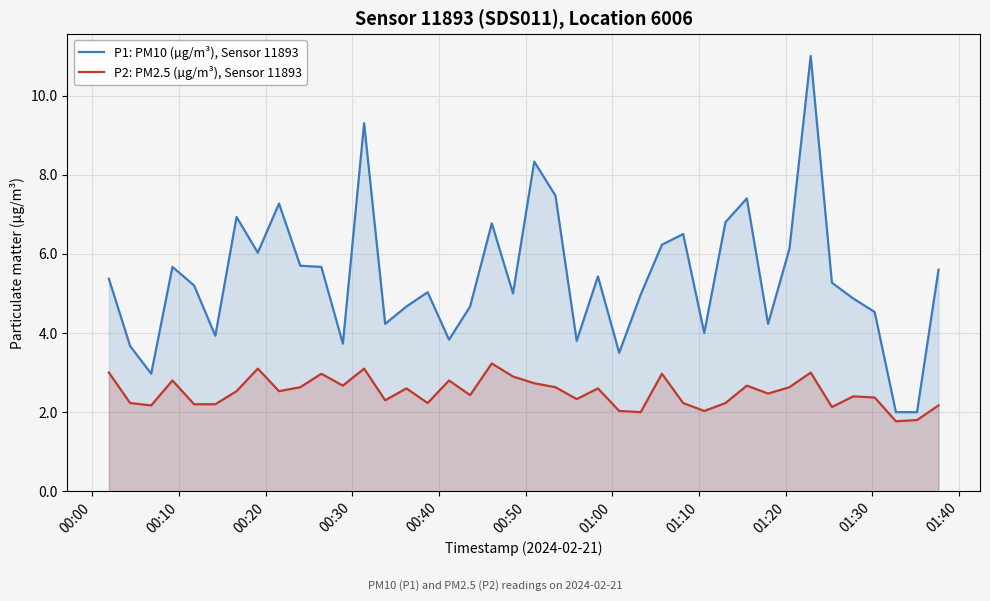

True or false: P2: PM2.5 (µg/m³), Sensor 11893 and P1: PM10 (µg/m³), Sensor 11893 cross at least once.

False